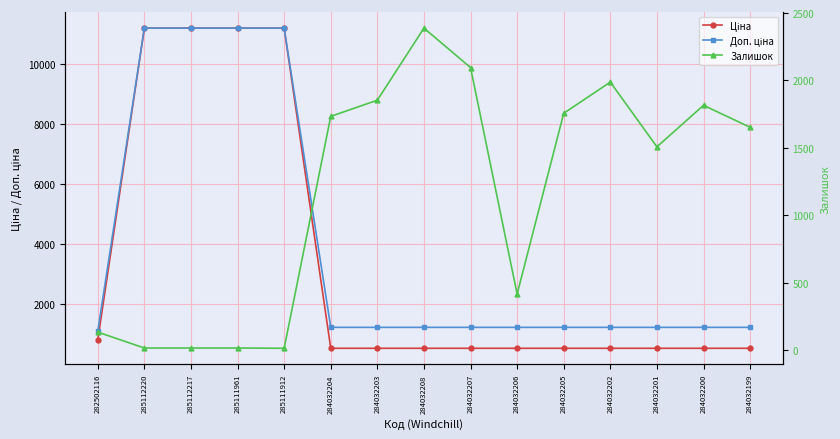

Which series has the largest total across all categories?

Доп. ціна